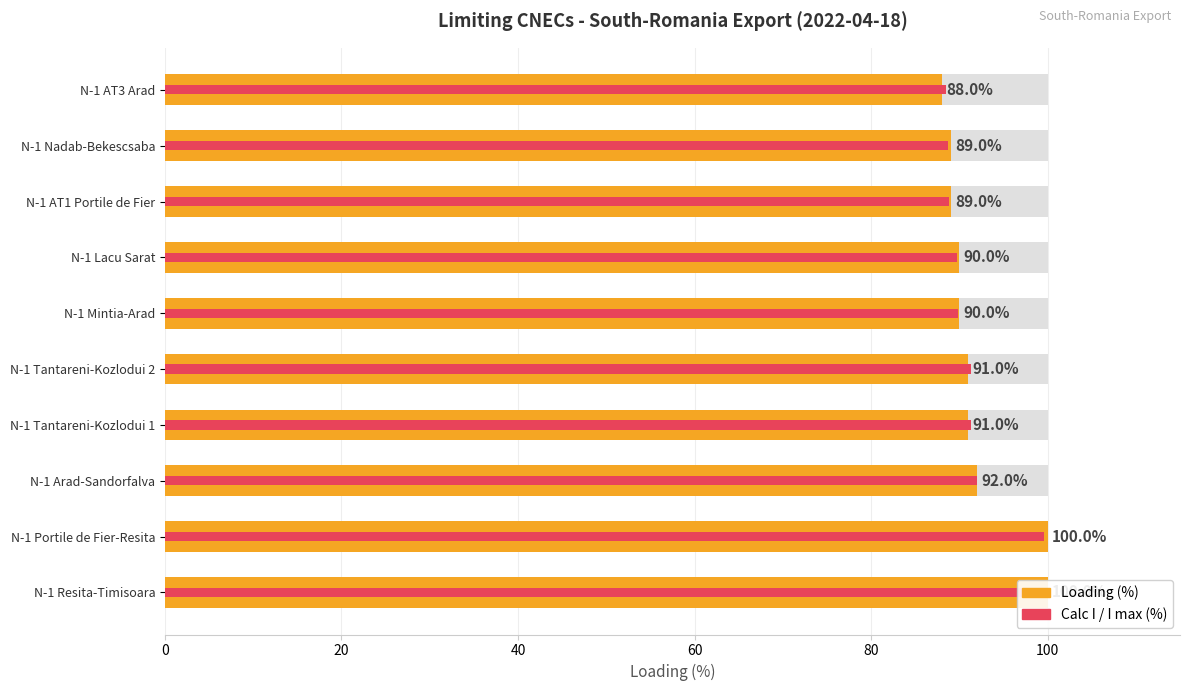

Is it true that Loading (%) equals 29.3 at N-1 Tantareni-Kozlodui 2?

False